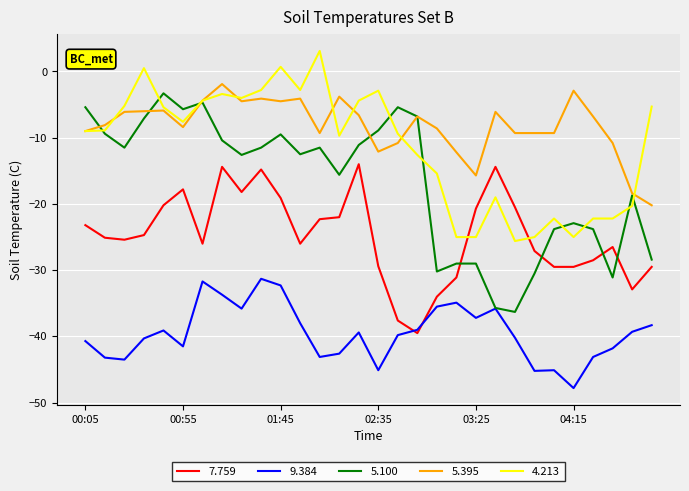

True or false: 5.395 and 9.384 cross at least once.

False